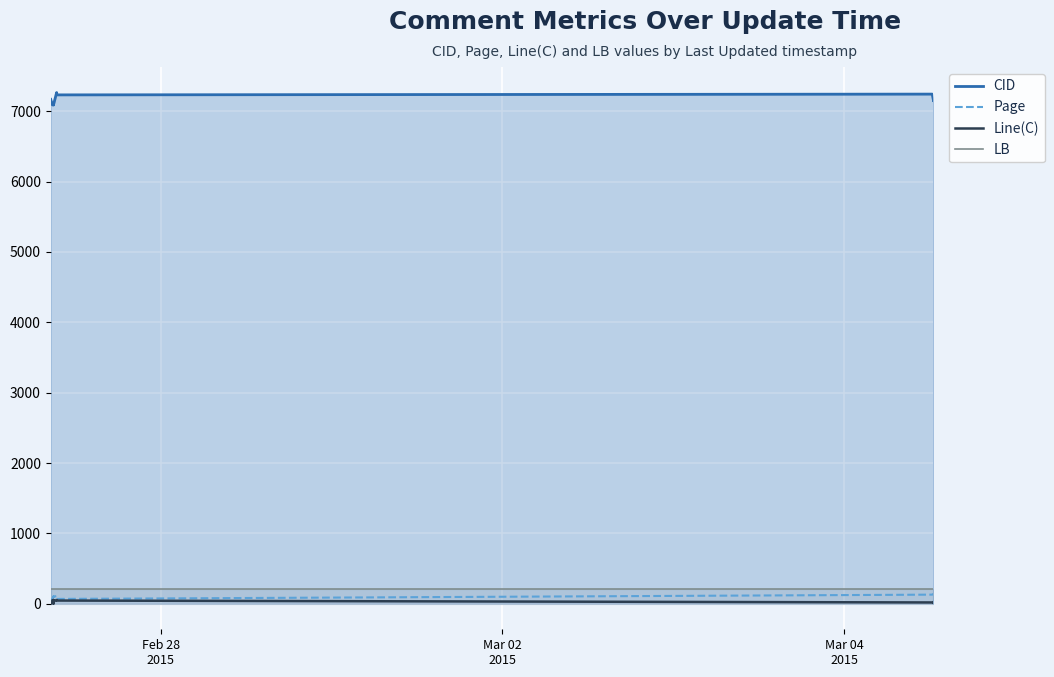

Which category has the lowest value in the LB series?

Feb 28
2015